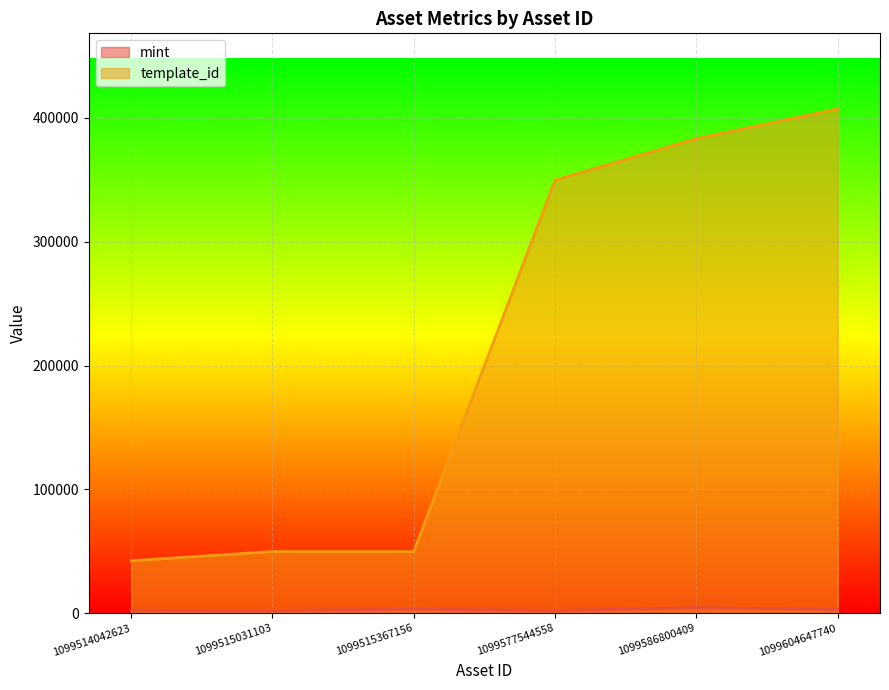

Reading right to left, transcribe all the data shown in this chart.

mint: 3190	4505	2175	3440	2141	2422
template_id: 407032	383071	349523	49849	49849	42421